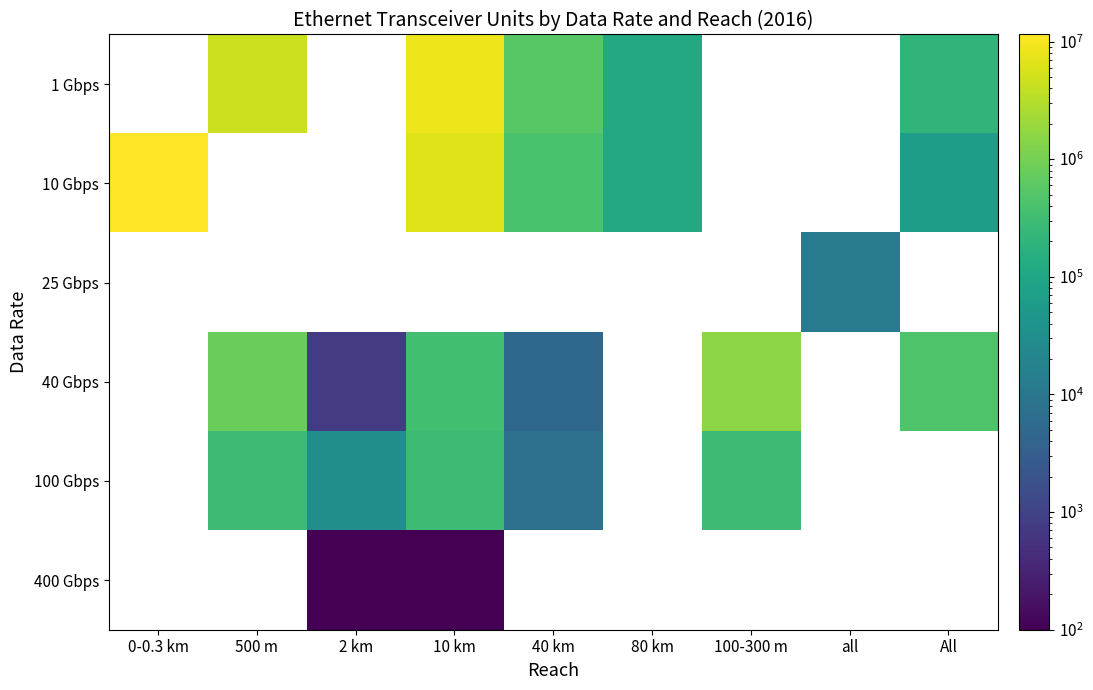

Between 2 km and 100-300 m, which series saw the biggest shift?

40 Gbps